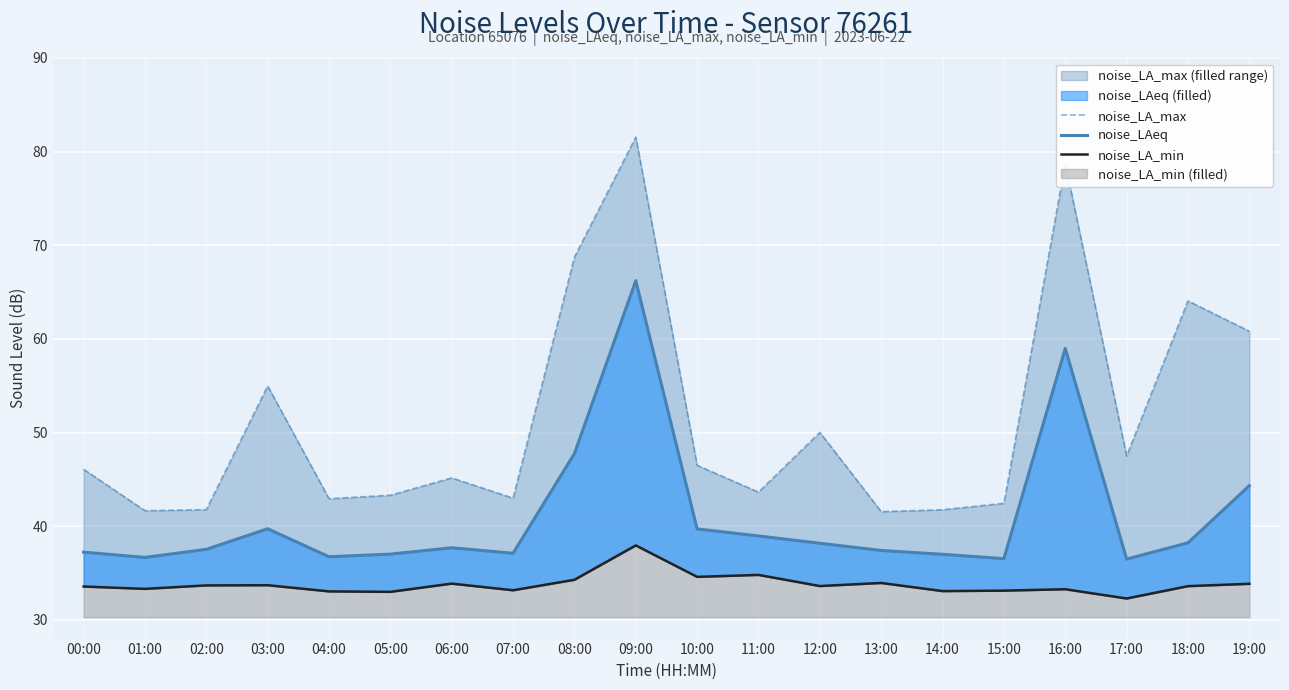

What are all the series names shown in the legend?

noise_LA_max, noise_LAeq, noise_LA_min